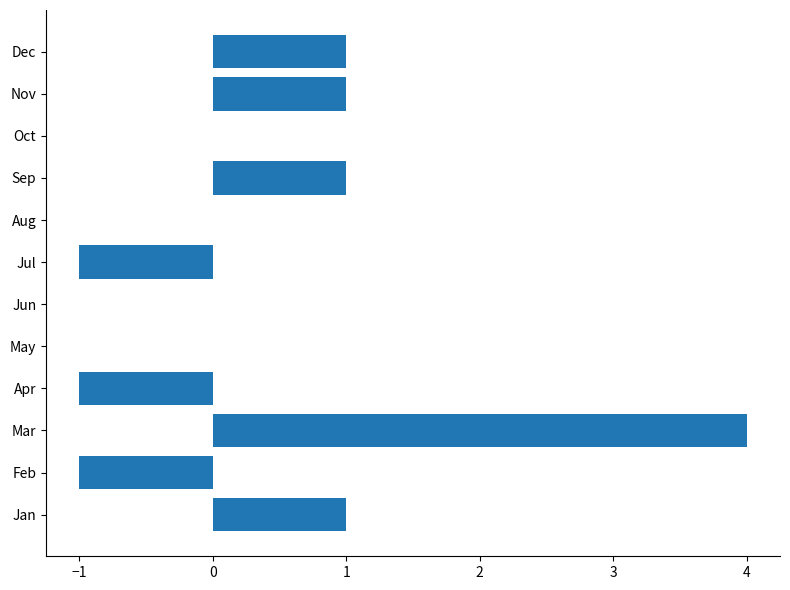

What is the maximum value shown in the chart?

4